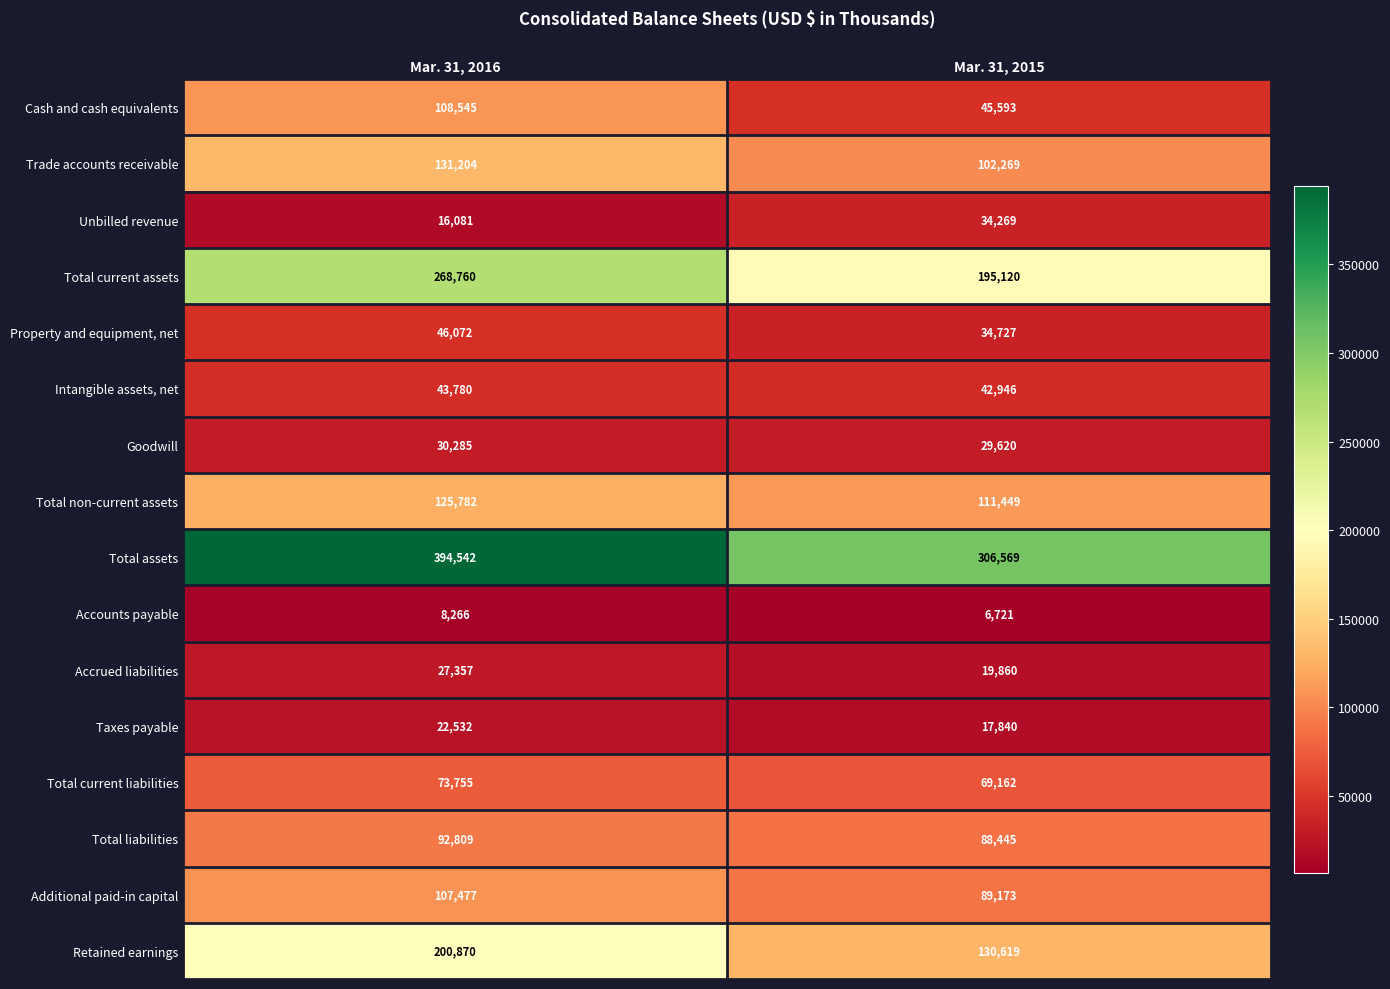

At how many categories does at least one series exceed 131029?

2